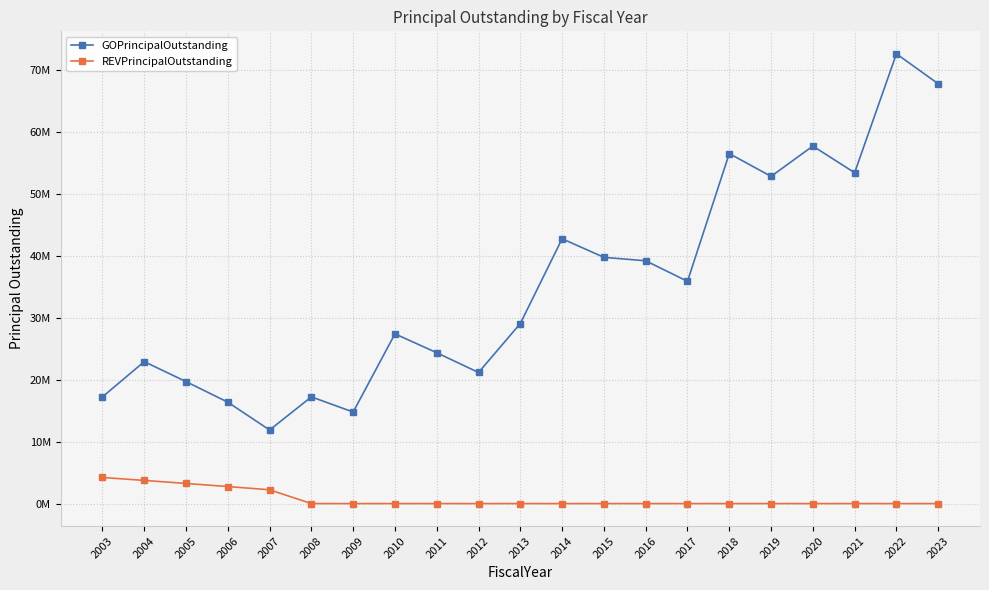

Is this an area chart (filled region under the line)?

No